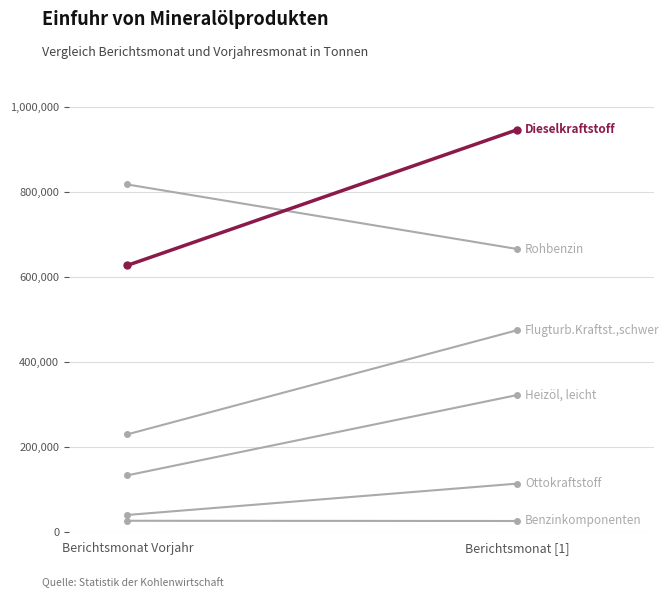

How many Flugturb.Kraftst.,schwer values are between 229538 and 474393?

2